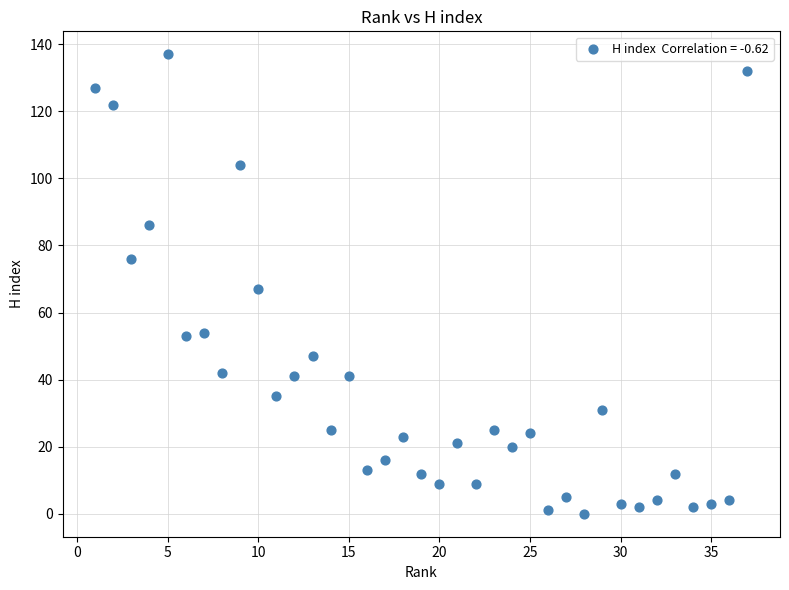

What is the range of Y values (max minus min)?

137